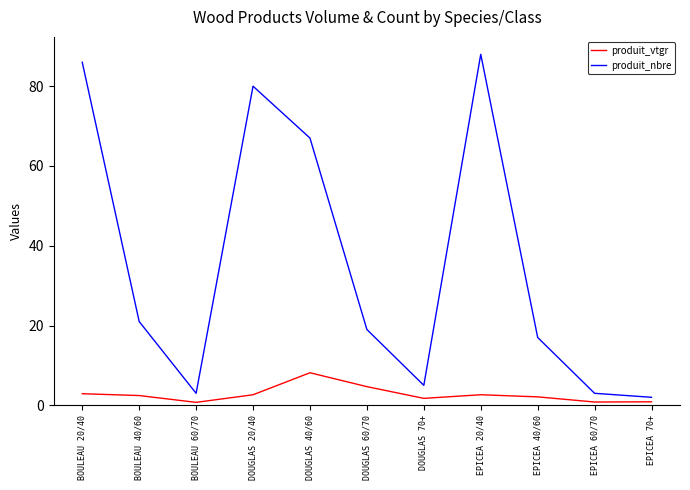

List the series in order of their overall mean, lowest first.

produit_vtgr, produit_nbre